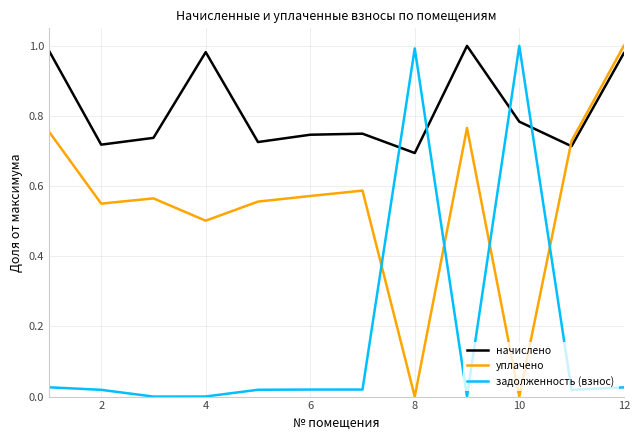

Which series ends up on top after the final intersection of задолженность (взнос) and уплачено?

уплачено